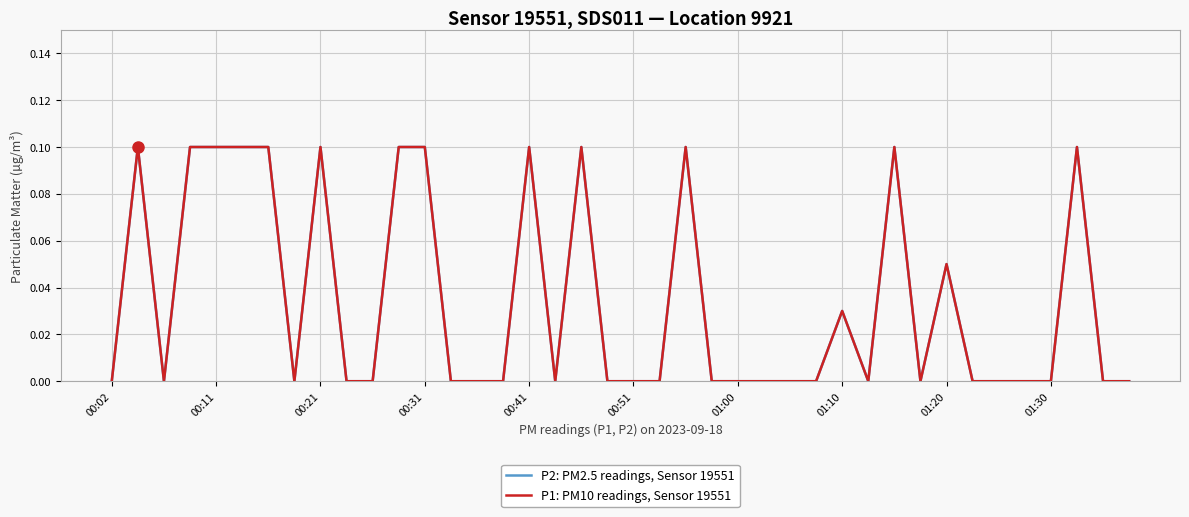

Does the chart display data point markers on the line(s)?

No